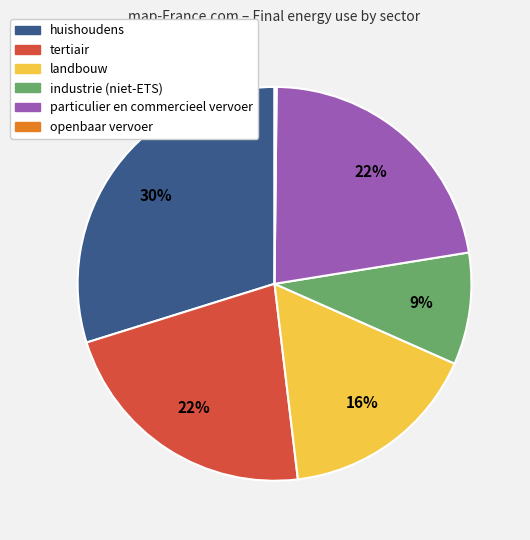

Does particulier en commercieel vervoer represent more than half of the total?

No